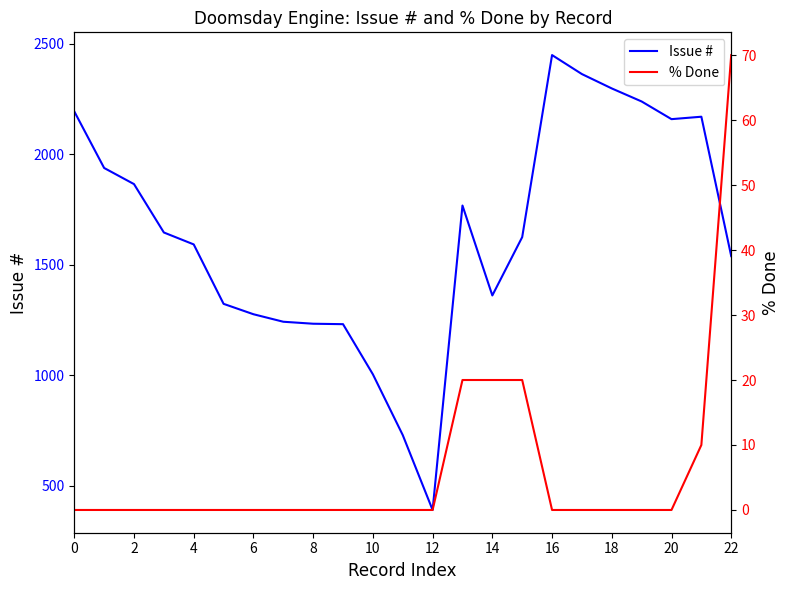

What is the average value of the % Done series?

6